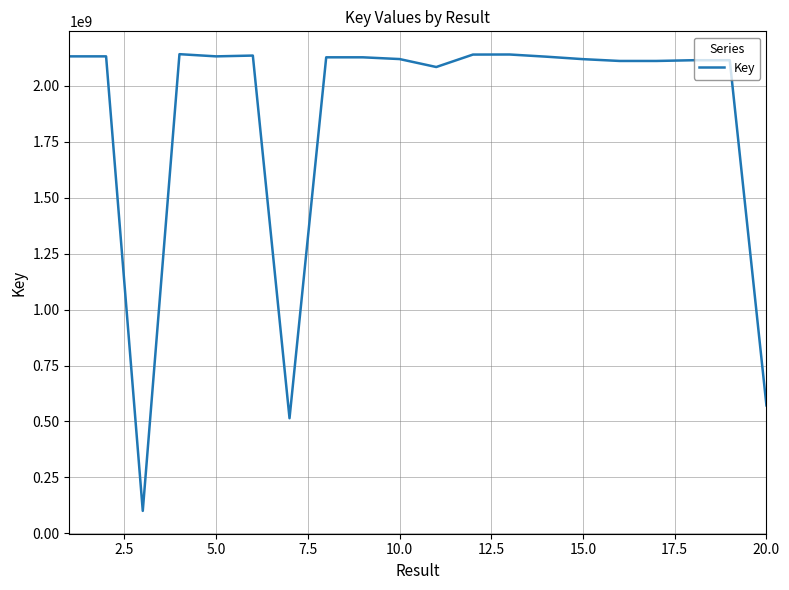

What is the greatest value displayed?

2142190194